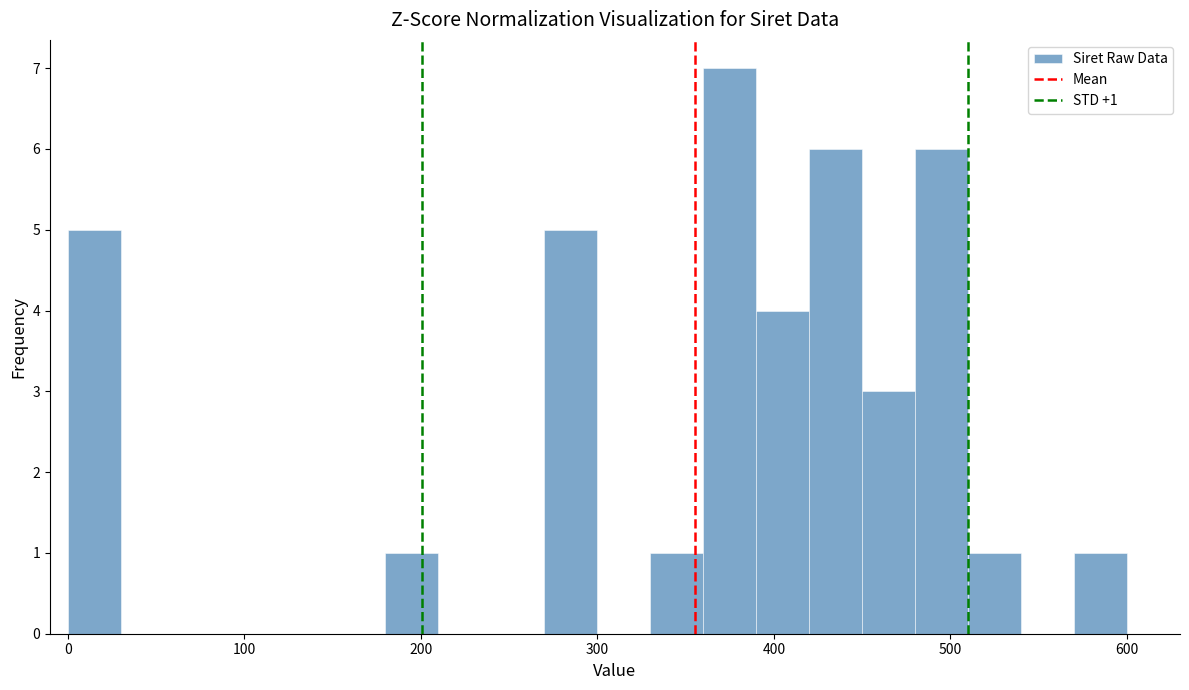

Read against the x-axis, roughly where is the centre of the tallest bar?

380